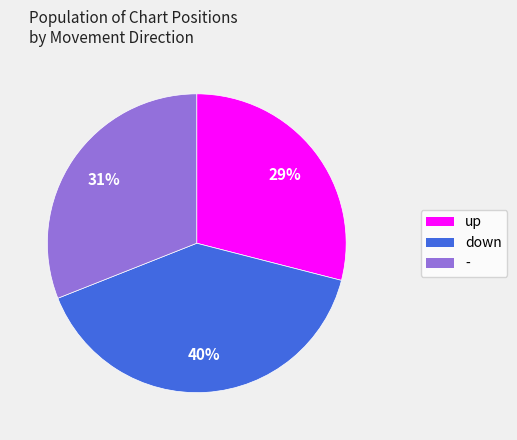

Is it true that up is 29% of the pie?

True